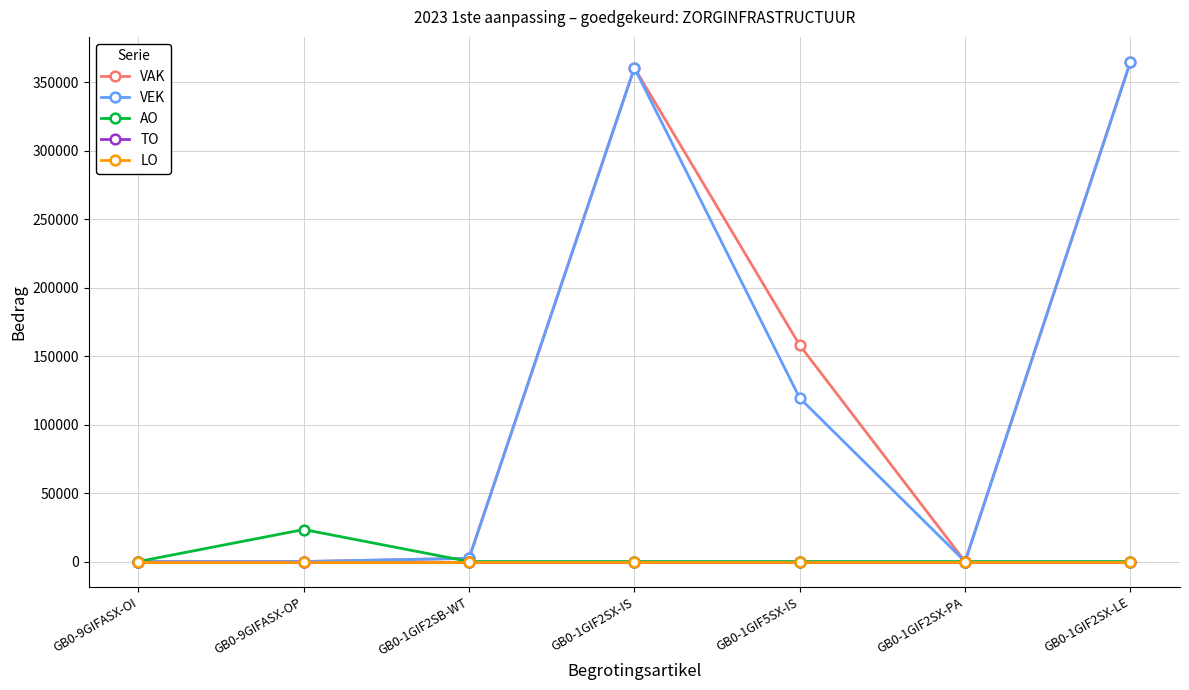

Reading right to left, extract all data points from this chart.

VAK: GB0-1GIF2SX-LE=364997	GB0-1GIF2SX-PA=0	GB0-1GIF5SX-IS=158018	GB0-1GIF2SX-IS=360654	GB0-1GIF2SB-WT=2350	GB0-9GIFASX-OP=0	GB0-9GIFASX-OI=0
VEK: GB0-1GIF2SX-LE=364997	GB0-1GIF2SX-PA=0	GB0-1GIF5SX-IS=119397	GB0-1GIF2SX-IS=360654	GB0-1GIF2SB-WT=2350	GB0-9GIFASX-OP=0	GB0-9GIFASX-OI=0
AO: GB0-1GIF2SX-LE=0	GB0-1GIF2SX-PA=0	GB0-1GIF5SX-IS=0	GB0-1GIF2SX-IS=0	GB0-1GIF2SB-WT=0	GB0-9GIFASX-OP=23394	GB0-9GIFASX-OI=0
TO: GB0-1GIF2SX-LE=0	GB0-1GIF2SX-PA=0	GB0-1GIF5SX-IS=0	GB0-1GIF2SX-IS=0	GB0-1GIF2SB-WT=0	GB0-9GIFASX-OP=0	GB0-9GIFASX-OI=0
LO: GB0-1GIF2SX-LE=0	GB0-1GIF2SX-PA=0	GB0-1GIF5SX-IS=0	GB0-1GIF2SX-IS=0	GB0-1GIF2SB-WT=0	GB0-9GIFASX-OP=0	GB0-9GIFASX-OI=0